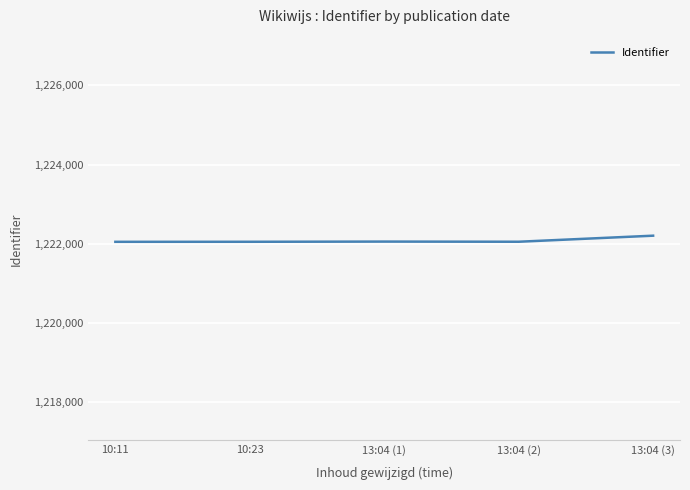

What is the maximum value shown in the chart?

1222207